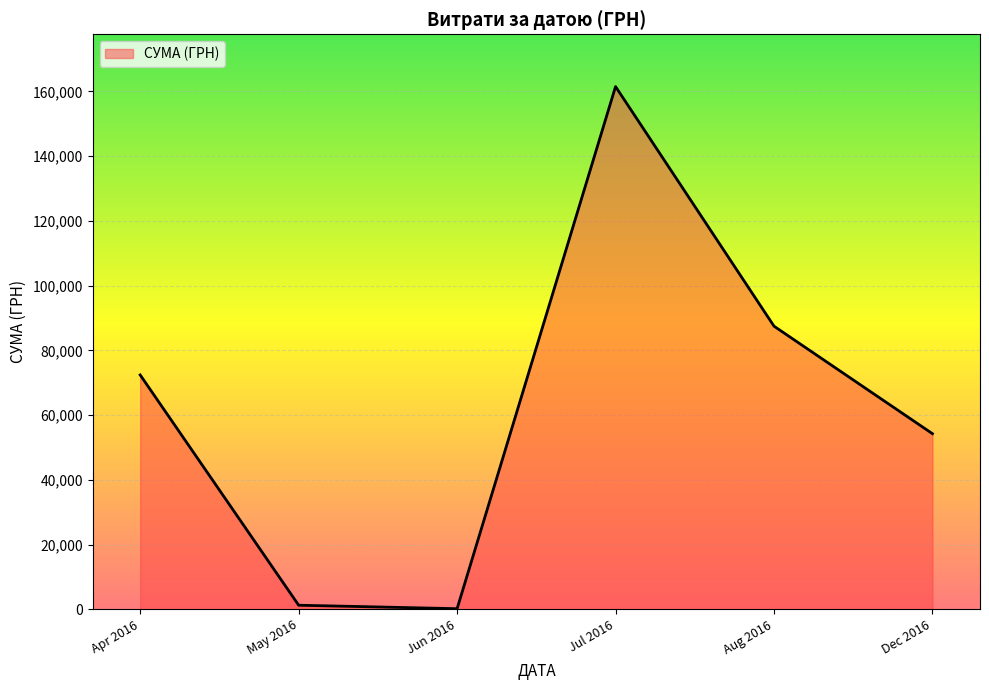

Between Aug 2016 and Apr 2016, which is larger?

Aug 2016